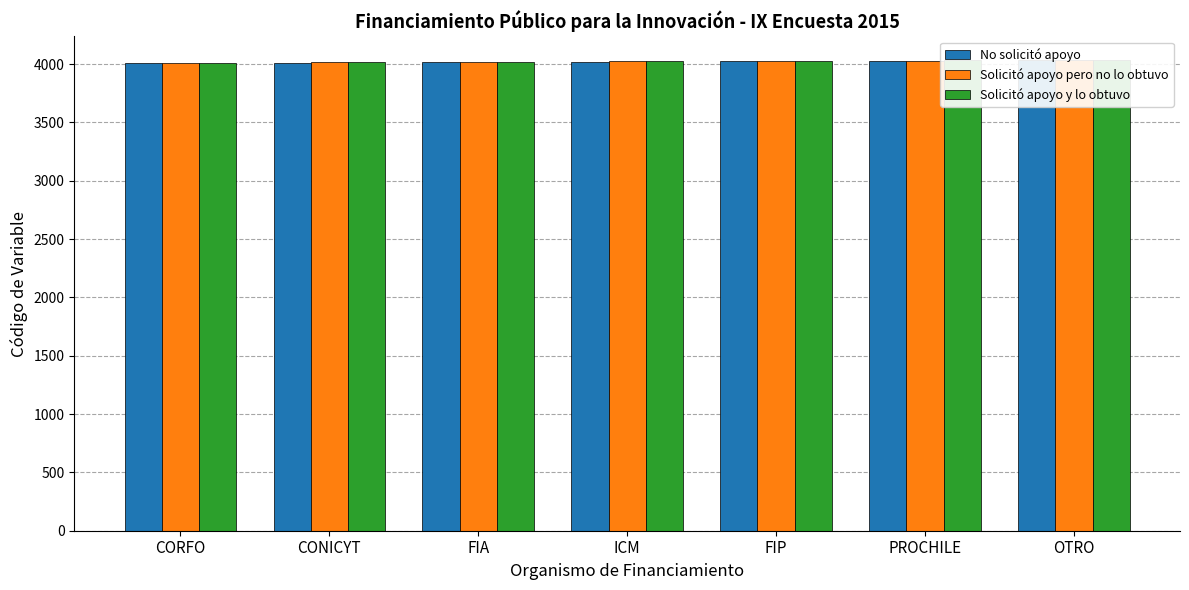

How many groups of bars are there?

7